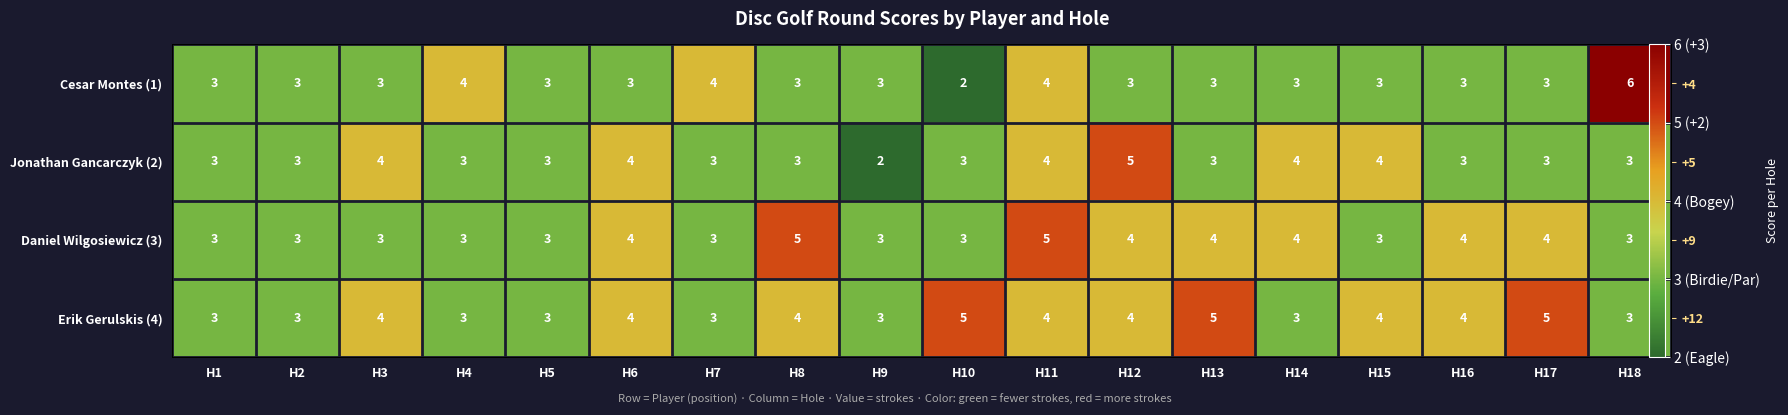

Rank the categories by Jonathan Gancarczyk (2) value from lowest to highest.

H9, H1, H2, H4, H5, H7, H8, H10, H13, H16, H17, H18, H3, H6, H11, H14, H15, H12